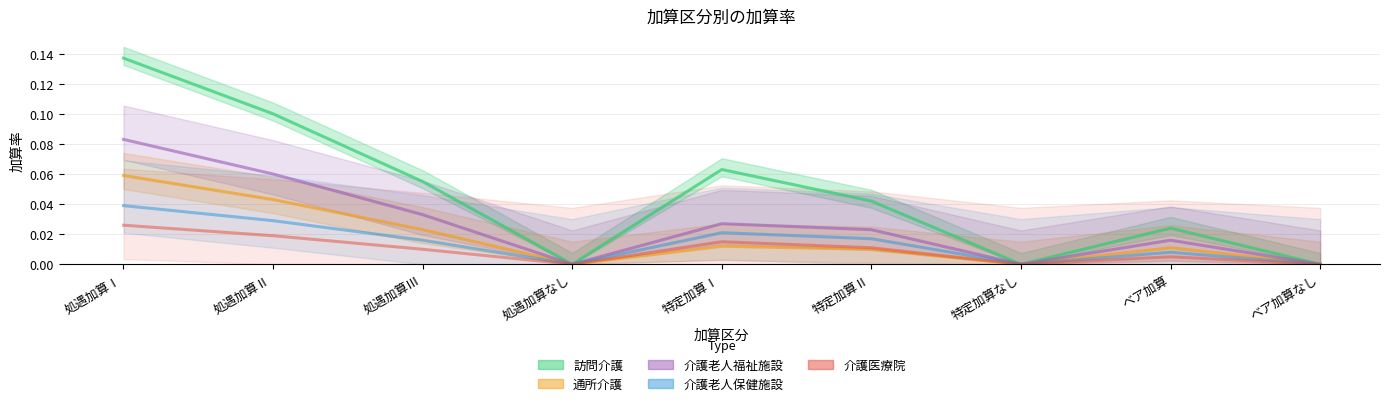

List the labels in order of 介護老人保健施設 value, smallest first.

処遇加算なし, 特定加算なし, ベア加算なし, ベア加算, 処遇加算Ⅲ, 特定加算Ⅱ, 特定加算Ⅰ, 処遇加算Ⅱ, 処遇加算Ⅰ